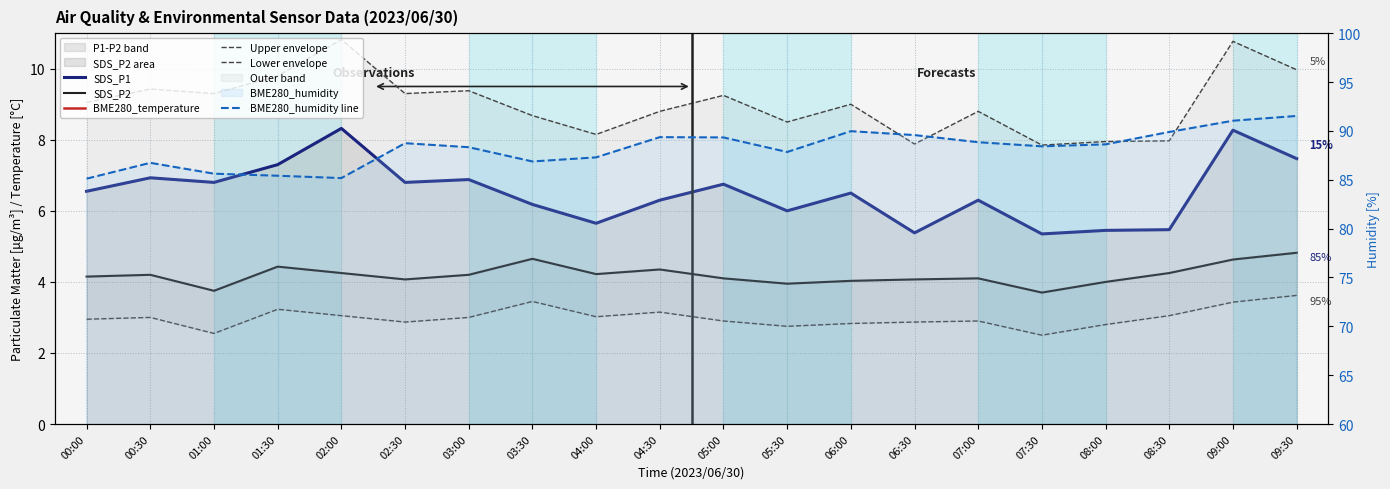

At which label does SDS_P1 first exceed 6?

00:00